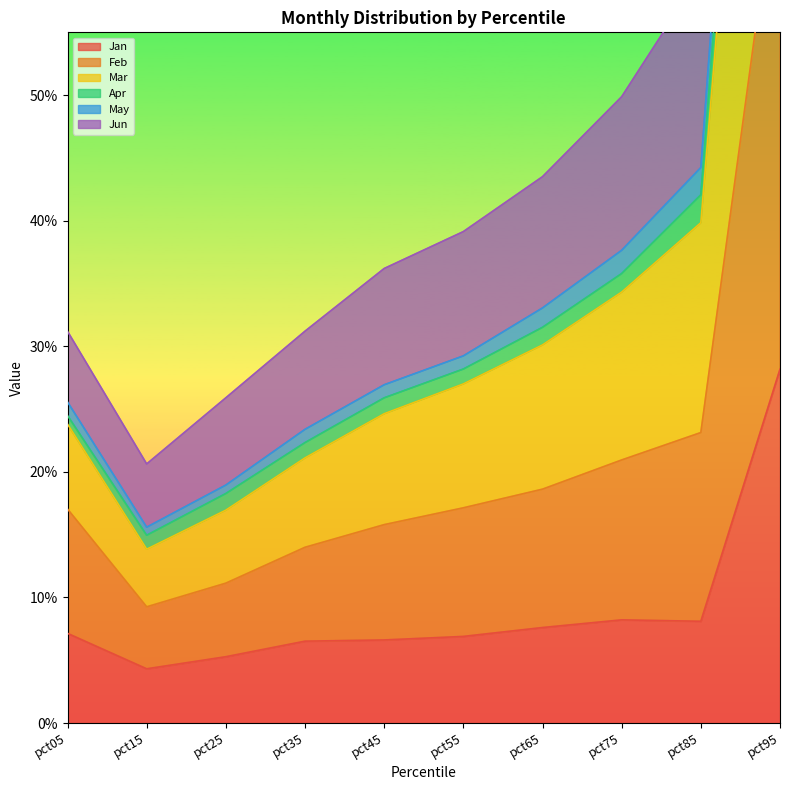

How many interior local valleys does the Mar series have?

1